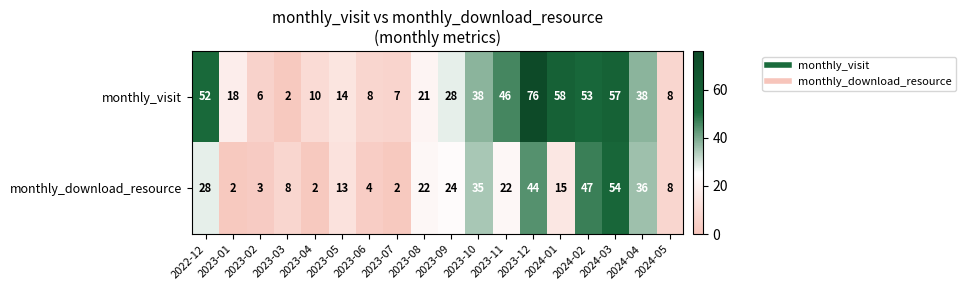

Which label corresponds to the largest value in the chart?

2023-12